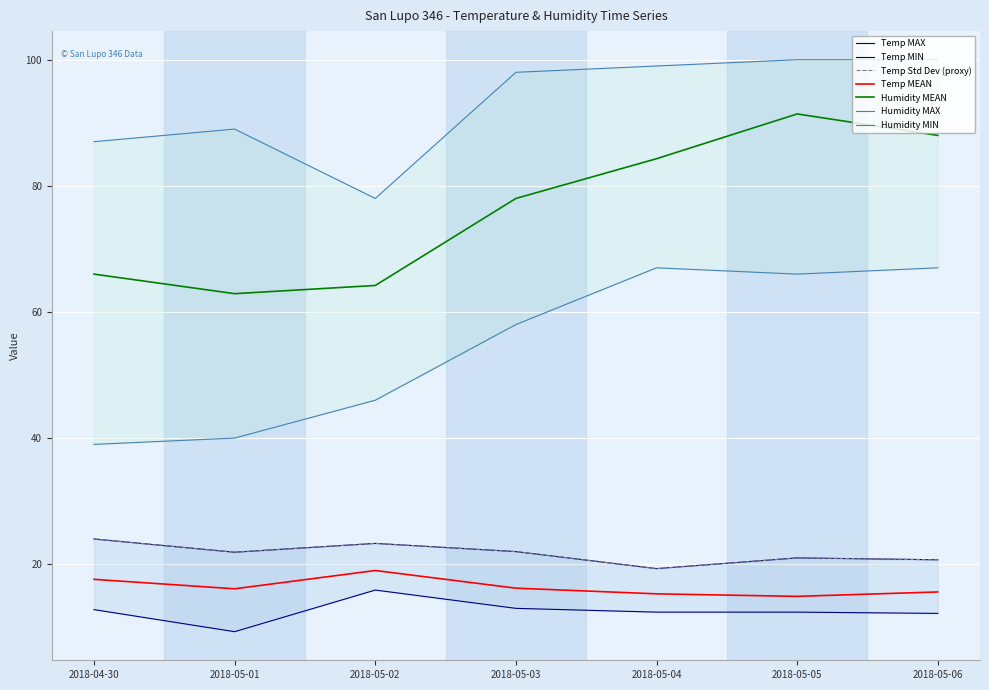

The value of Humidity MIN at 2018-05-01 is 40.0. True or false?

True